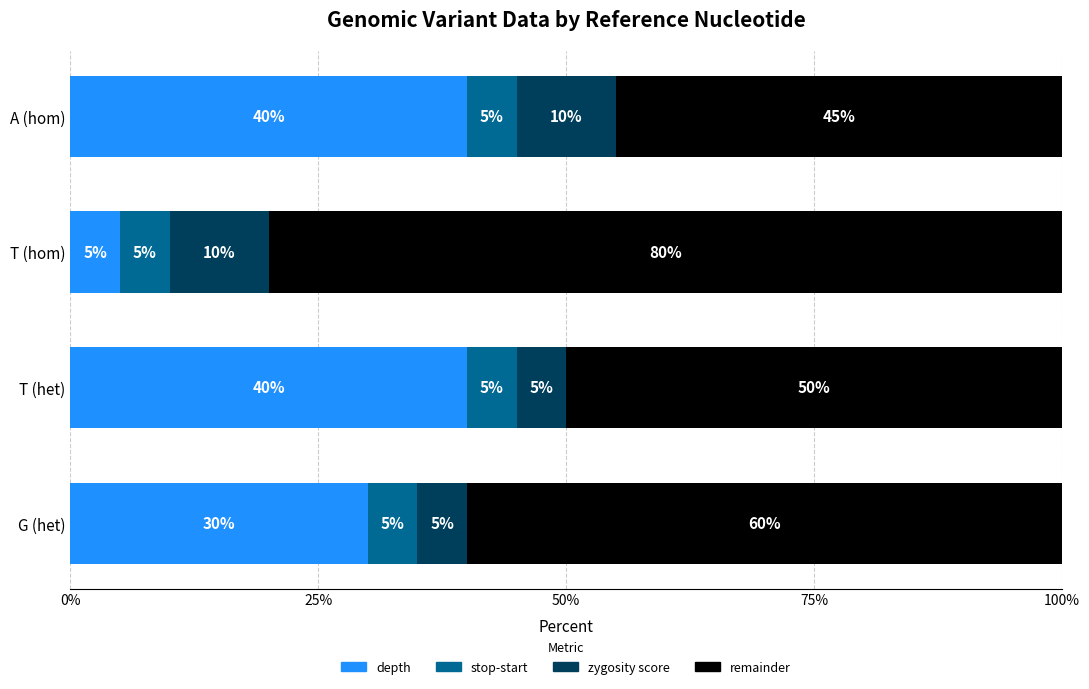

What is the difference between the depth values at T (hom) and T (het)?

35